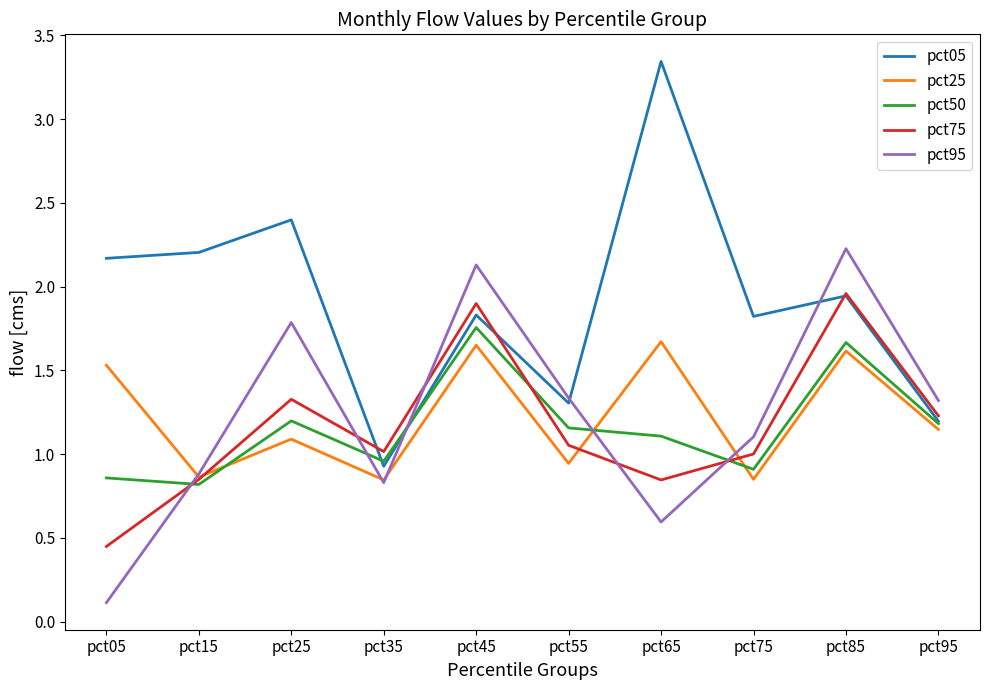

Which category has the highest value in the pct05 series?

pct65